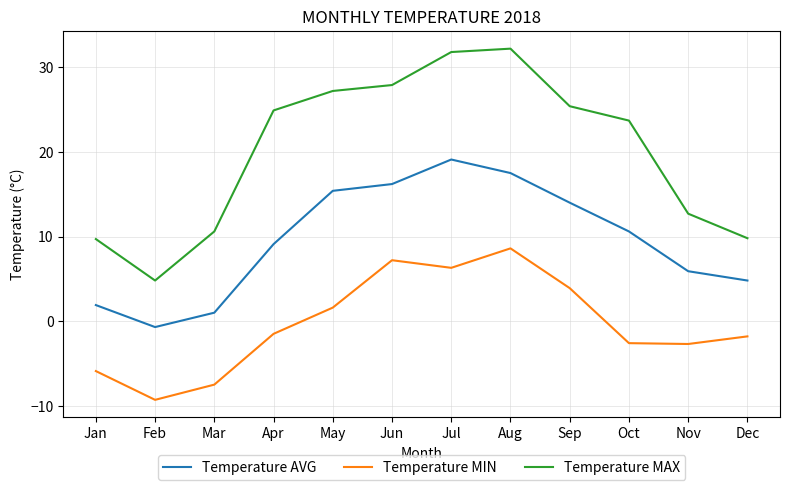

List the series in order of their peak value, highest first.

Temperature MAX, Temperature AVG, Temperature MIN